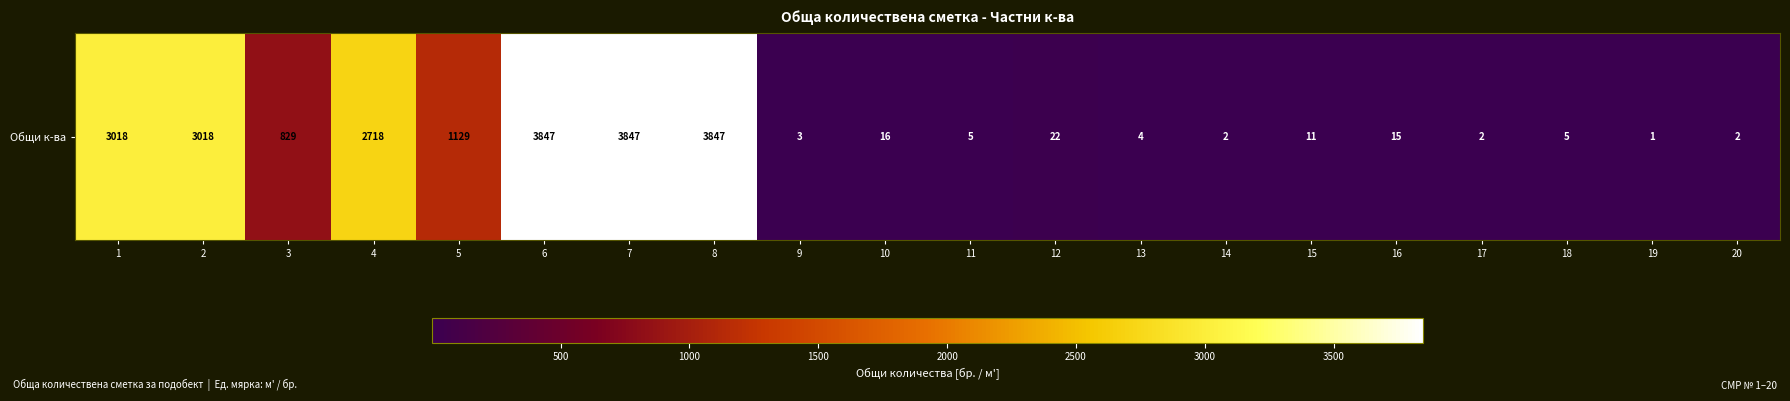

Rank the categories by value from lowest to highest.

19, 14, 17, 20, 9, 13, 11, 18, 15, 16, 10, 12, 3, 5, 4, 1, 2, 6, 7, 8